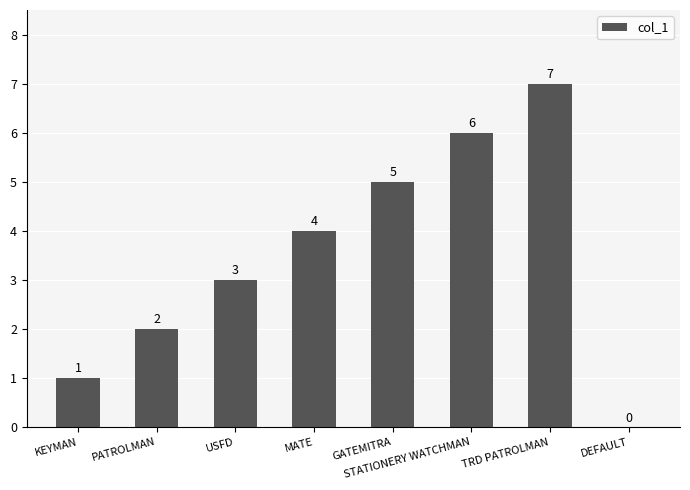

What is the change in value from PATROLMAN to USFD?

+1